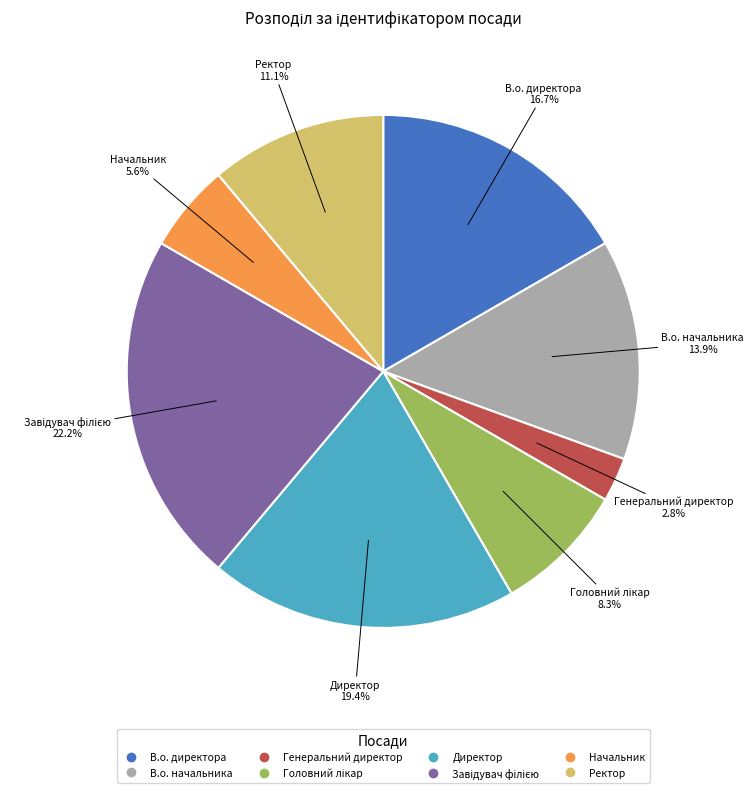

Which has a higher value, Начальник or Ректор?

Ректор